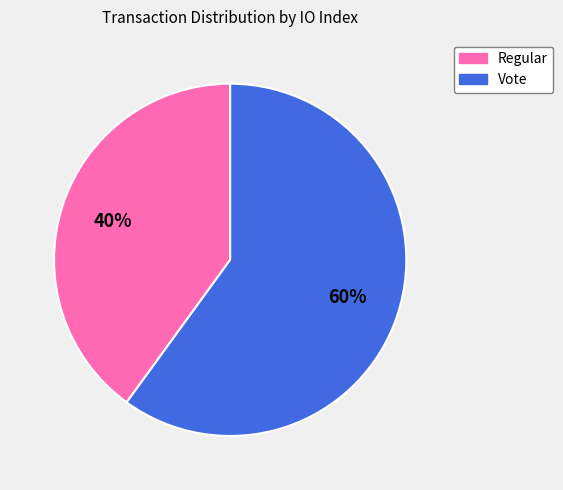

Is there any slice that represents more than half of the pie?

Yes